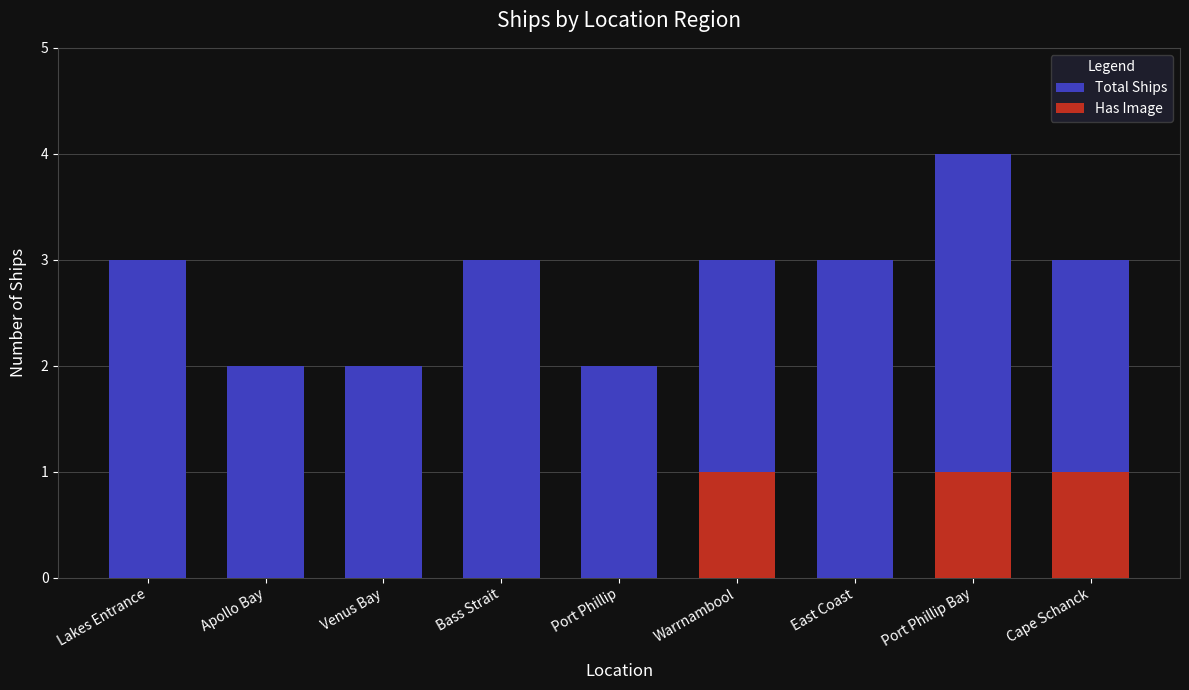

Reading right to left, list all the values displayed in this chart.

Total Ships: Cape Schanck=3	Port Phillip Bay=4	East Coast=3	Warrnambool=3	Port Phillip=2	Bass Strait=3	Venus Bay=2	Apollo Bay=2	Lakes Entrance=3
Has Image: Cape Schanck=1	Port Phillip Bay=1	East Coast=0	Warrnambool=1	Port Phillip=0	Bass Strait=0	Venus Bay=0	Apollo Bay=0	Lakes Entrance=0